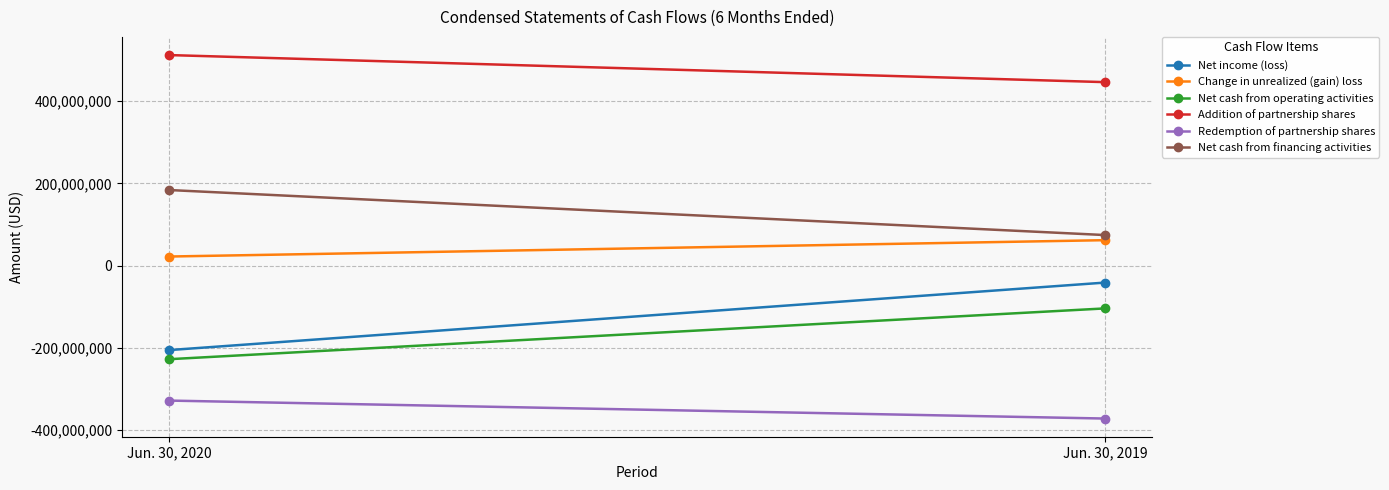

List the series in order of their peak value, highest first.

Addition of partnership shares, Net cash from financing activities, Change in unrealized (gain) loss, Net income (loss), Net cash from operating activities, Redemption of partnership shares